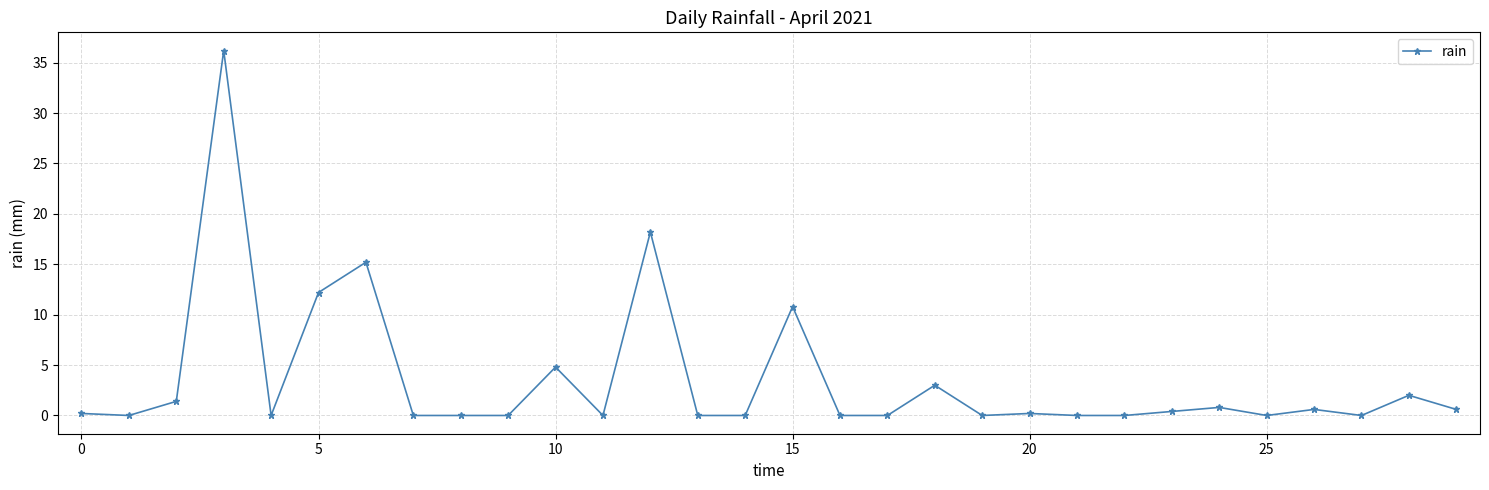

What is the value of the 3rd point from the left?

1.4